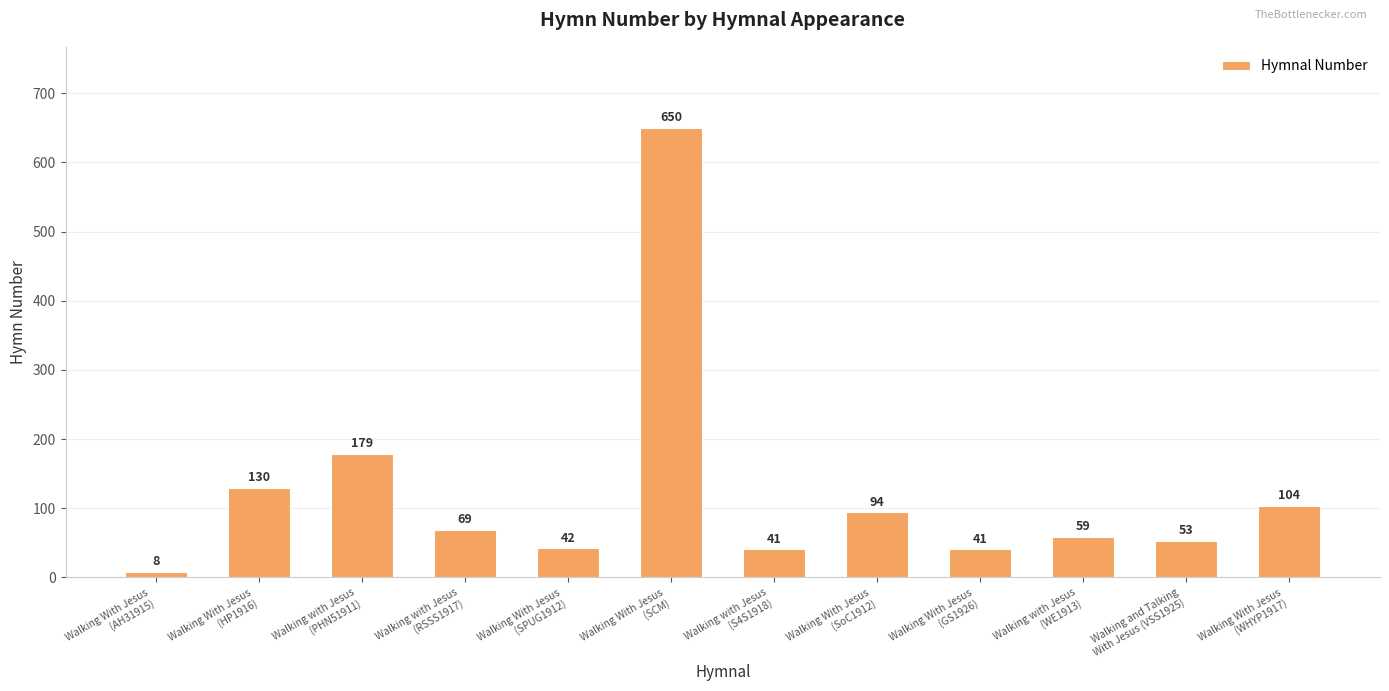

What is the minimum value shown in the chart?

8